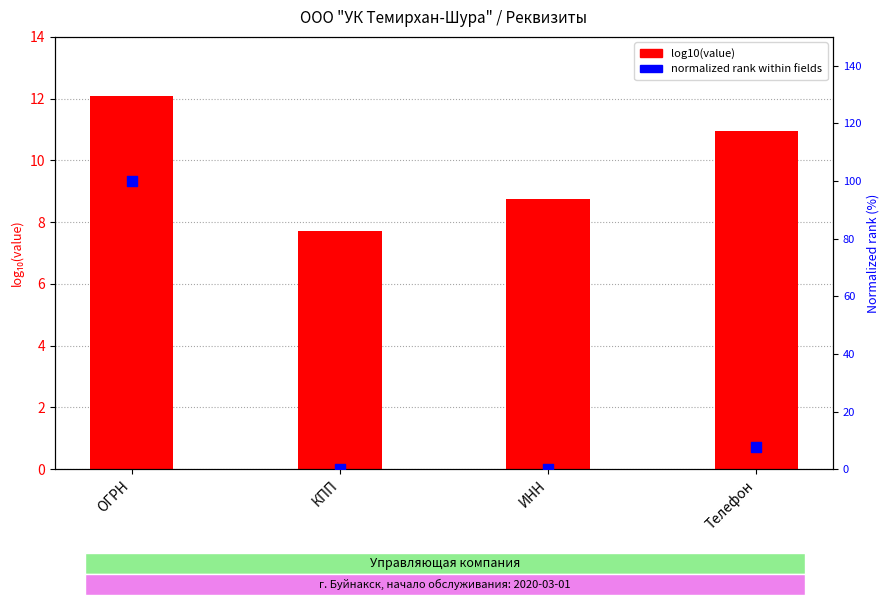

What are all the series names shown in the legend?

log10(value), normalized rank (%)